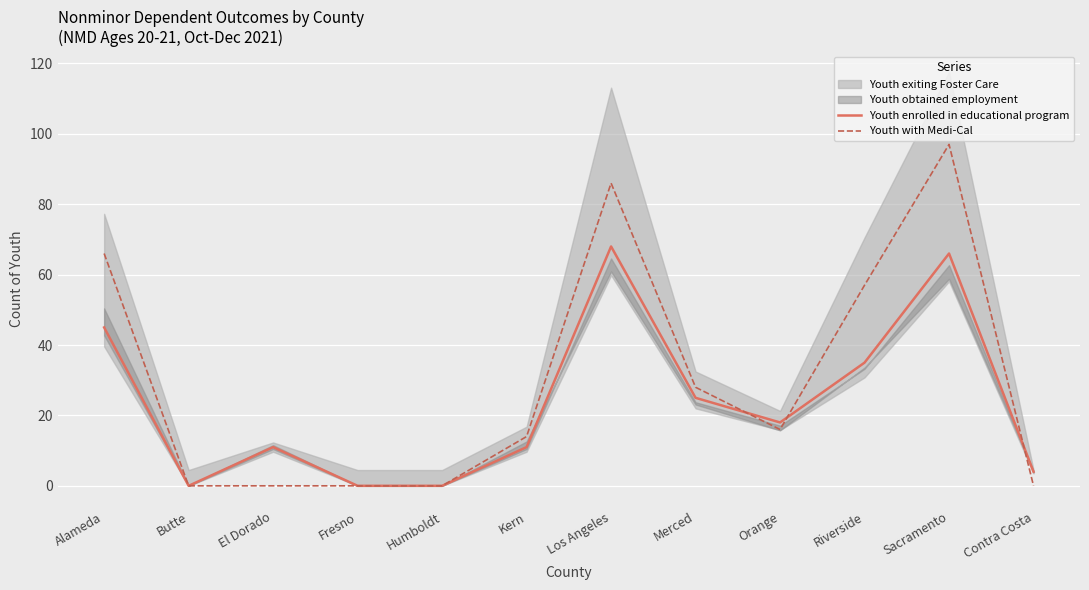

After their last crossing, which series has the higher values: Youth with Medi-Cal or Youth enrolled in educational program?

Youth enrolled in educational program